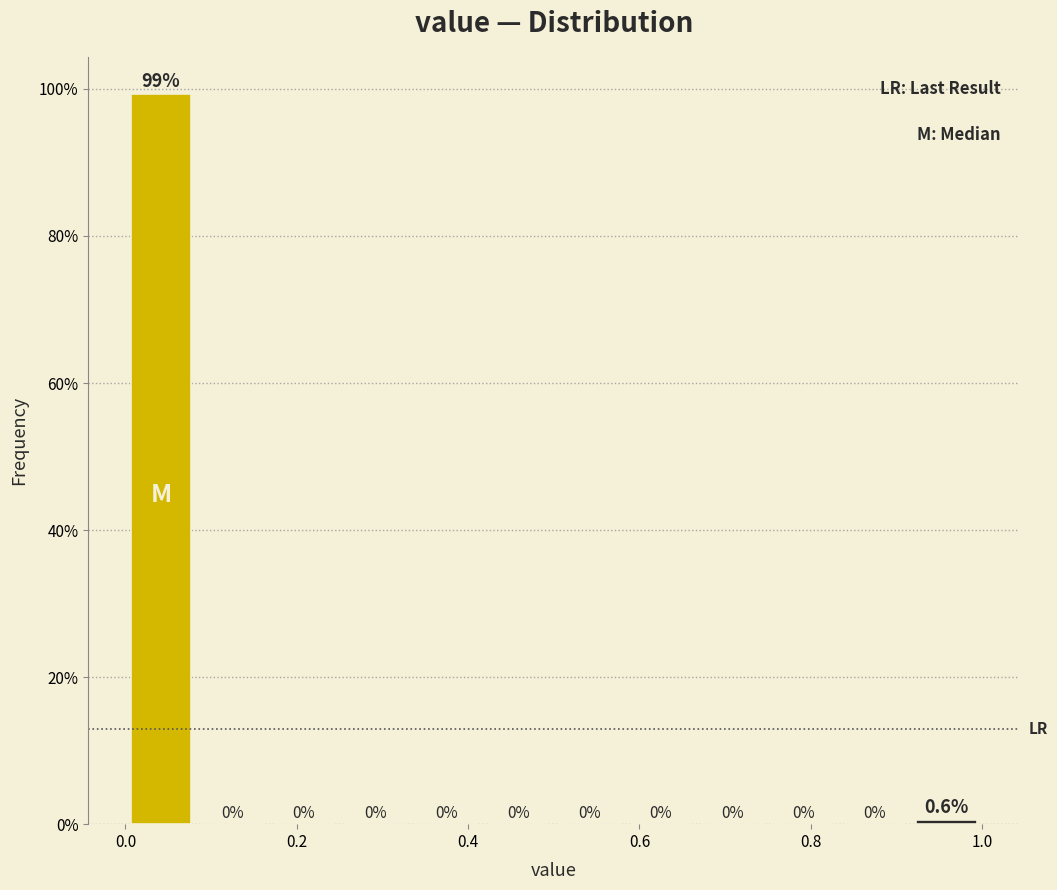

Reading left to right, list every bar in this chart as the range it spans on the x-axis followed by its height. The bar edges are not printed on the chart, so give them approximately, as read against the axis.

0.00 to 0.08: 99.4
0.08 to 0.16: 0.0
0.16 to 0.26: 0.0
0.26 to 0.34: 0.0
0.34 to 0.42: 0.0
0.42 to 0.50: 0.0
0.50 to 0.58: 0.0
0.58 to 0.66: 0.0
0.66 to 0.76: 0.0
0.76 to 0.84: 0.0
0.84 to 0.92: 0.0
0.92 to 1.00: 0.6